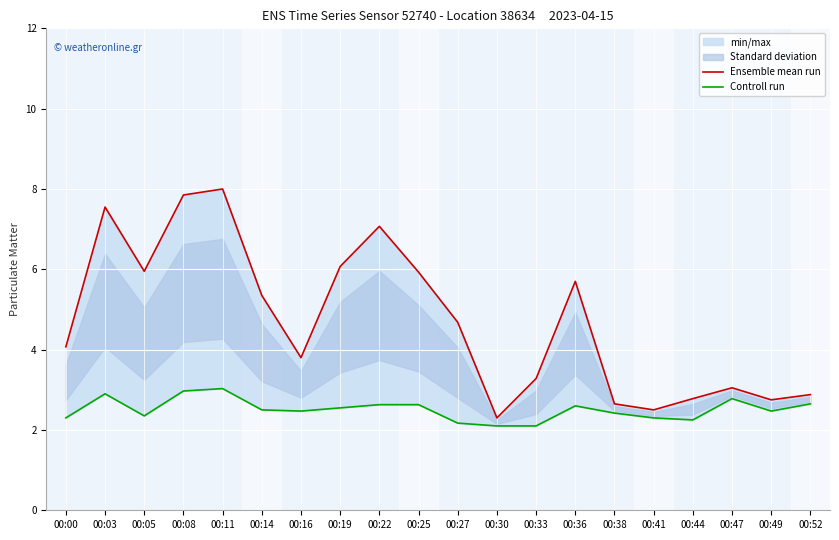

List the series in order of their peak value, lowest first.

Controll run, Ensemble mean run